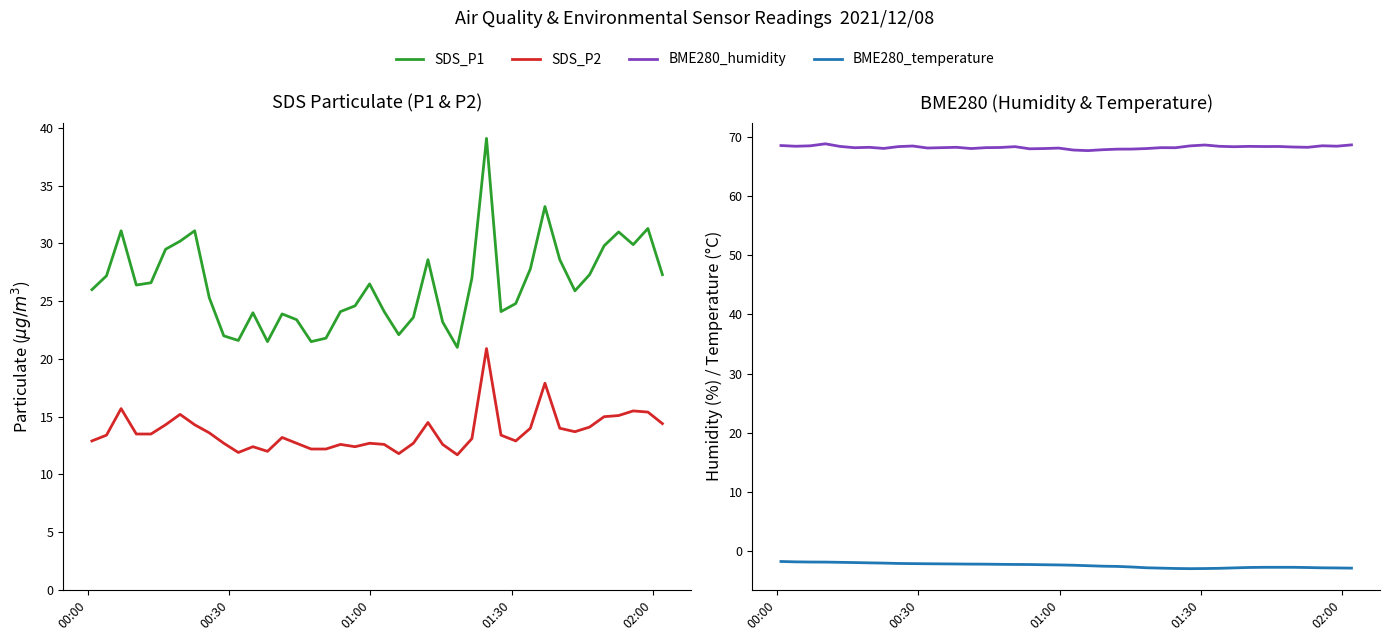

What is the difference between the maximum and minimum values in the SDS_P2 series?

9.2